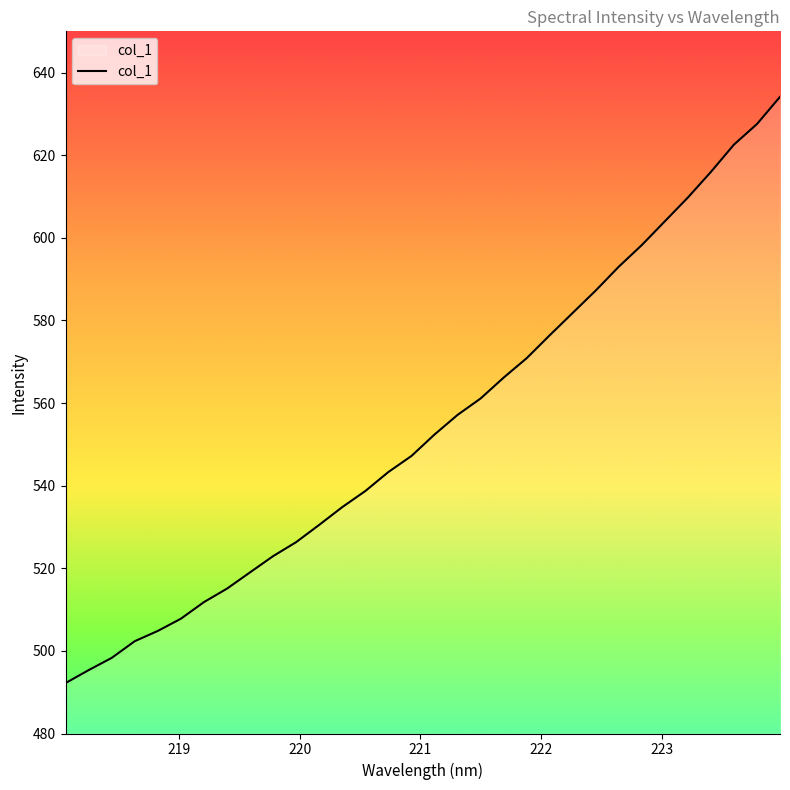

What is the smallest value displayed?

492.2